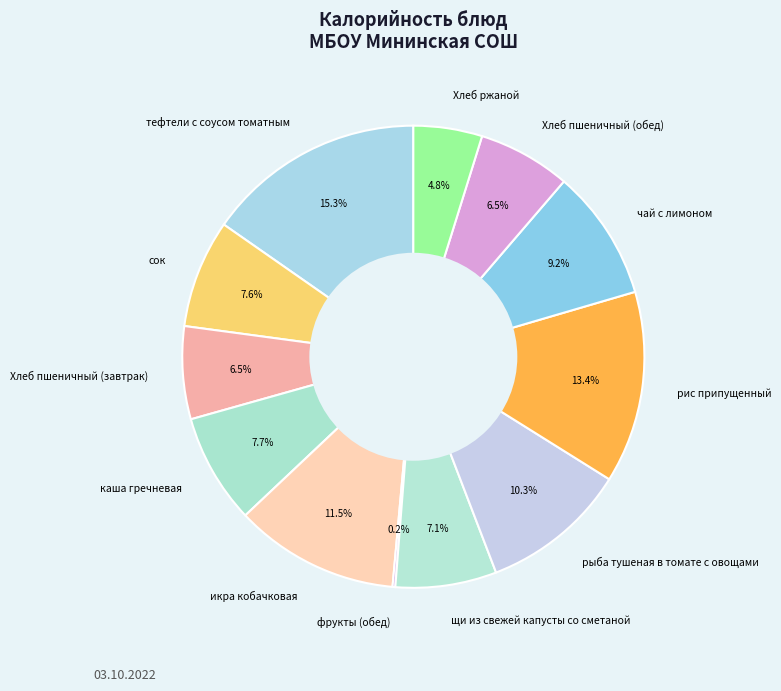

Is the sum of Хлеб пшеничный (обед) and рыба тушеная в томате с овощами greater than half?

No